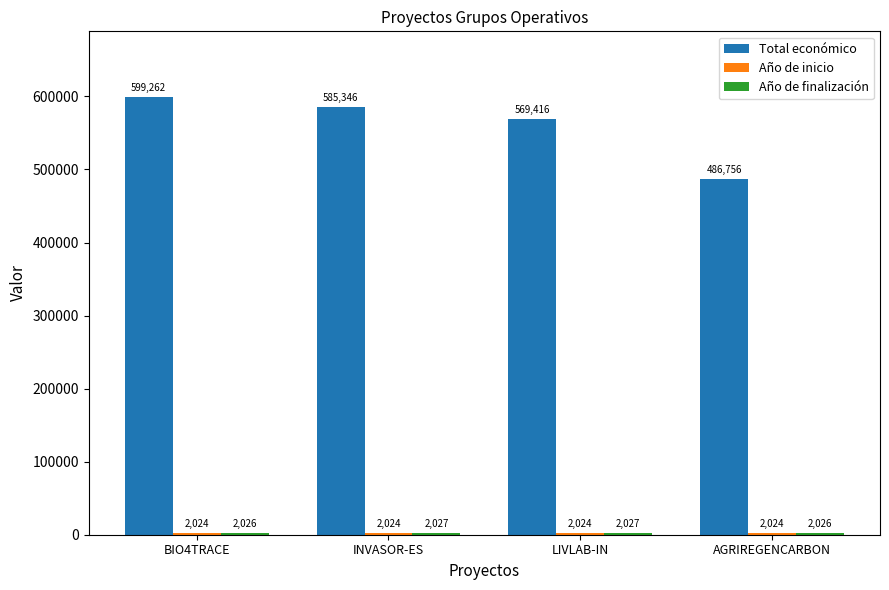

Read the Total económico value at LIVLAB-IN.

569416